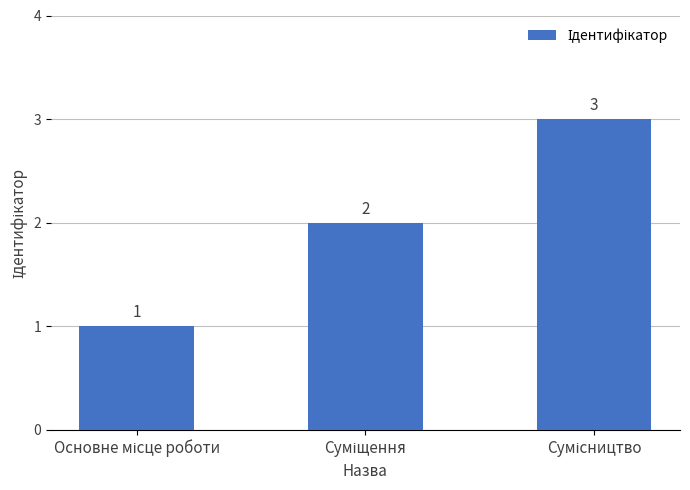

What is the sum of all values?

6